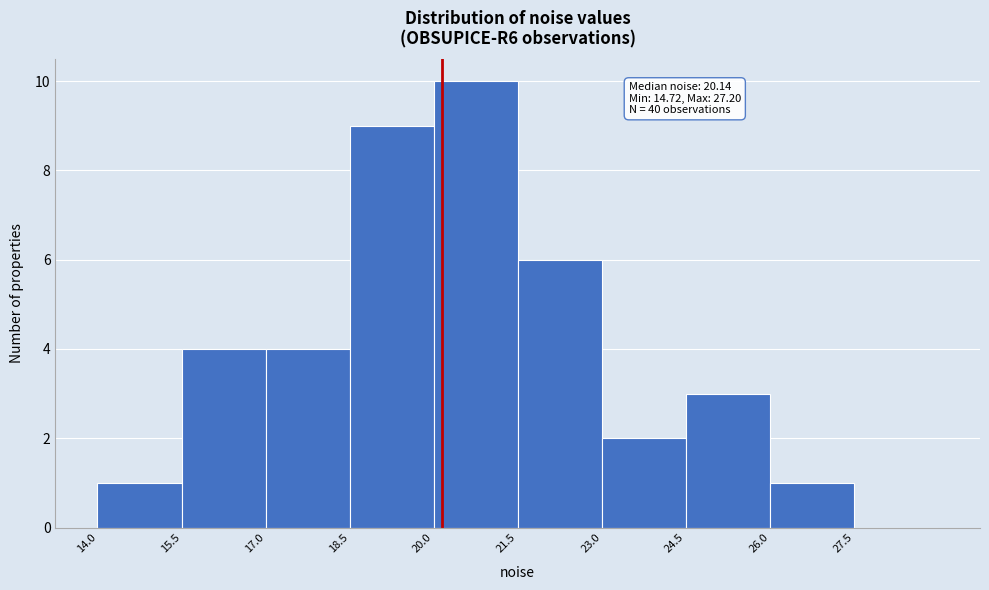

Over which range of the x-axis is the bar tallest?

20.0 to 21.5